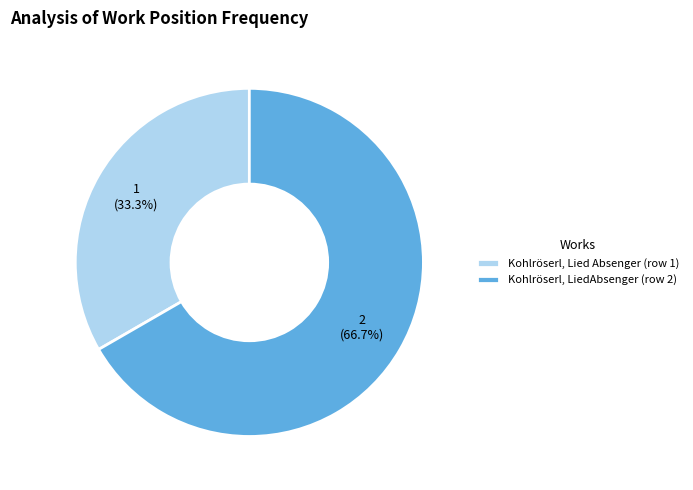

Between Kohlröserl, LiedAbsenger (row 2) and Kohlröserl, Lied Absenger (row 1), which is larger?

Kohlröserl, LiedAbsenger (row 2)